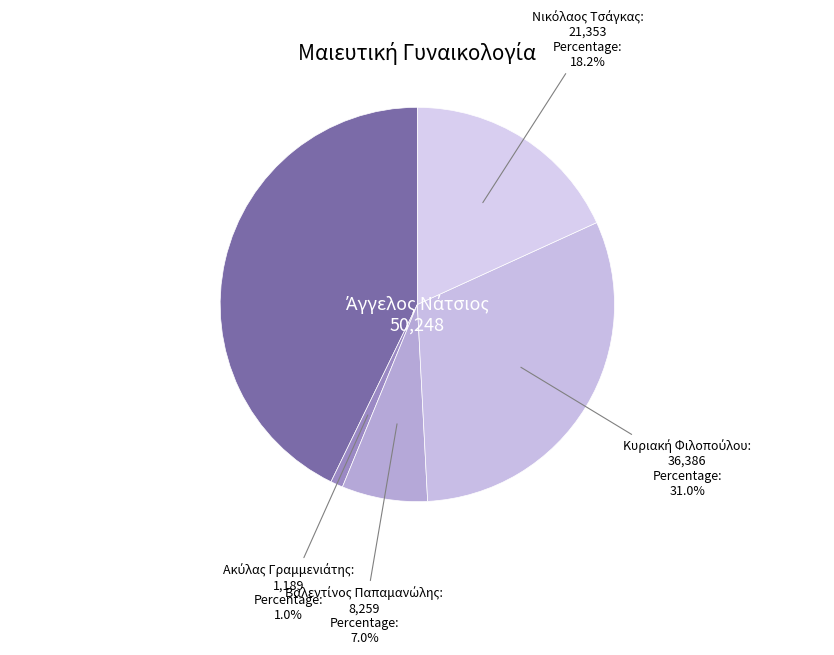

Does any single category account for the majority?

No